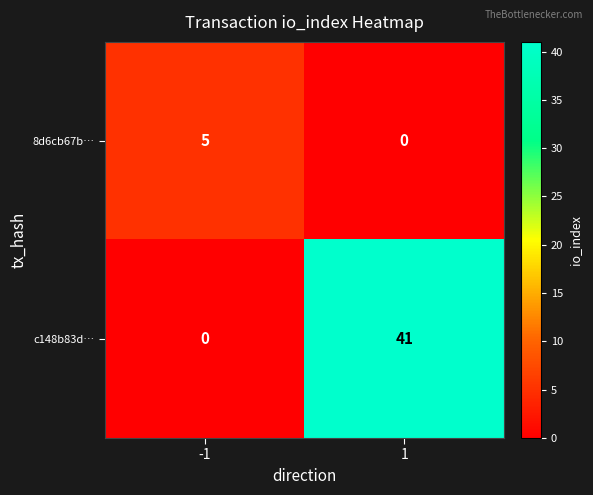

List the series in order of their peak value, lowest first.

8d6cb67b…, c148b83d…